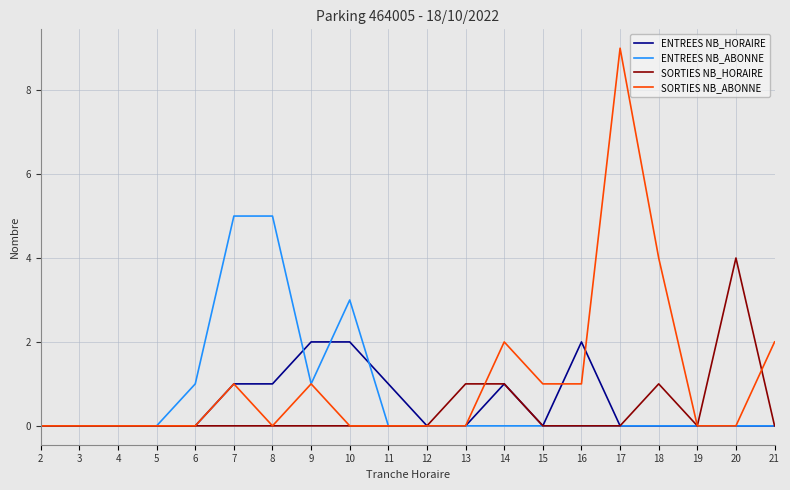

What is the total value across all series at 10?

5